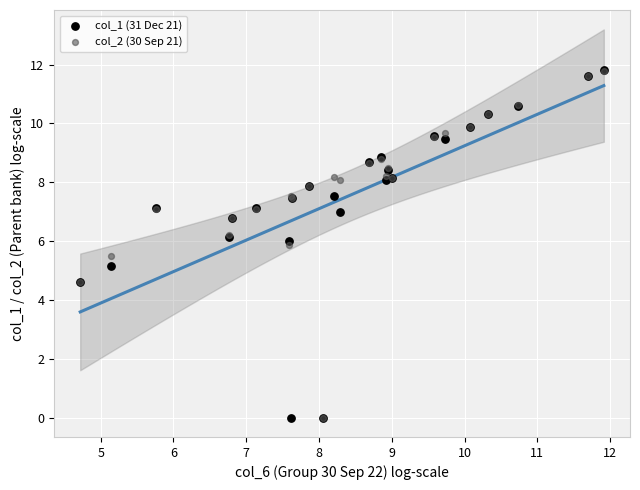

Across all series, what Y value is closest to 5?

5.1